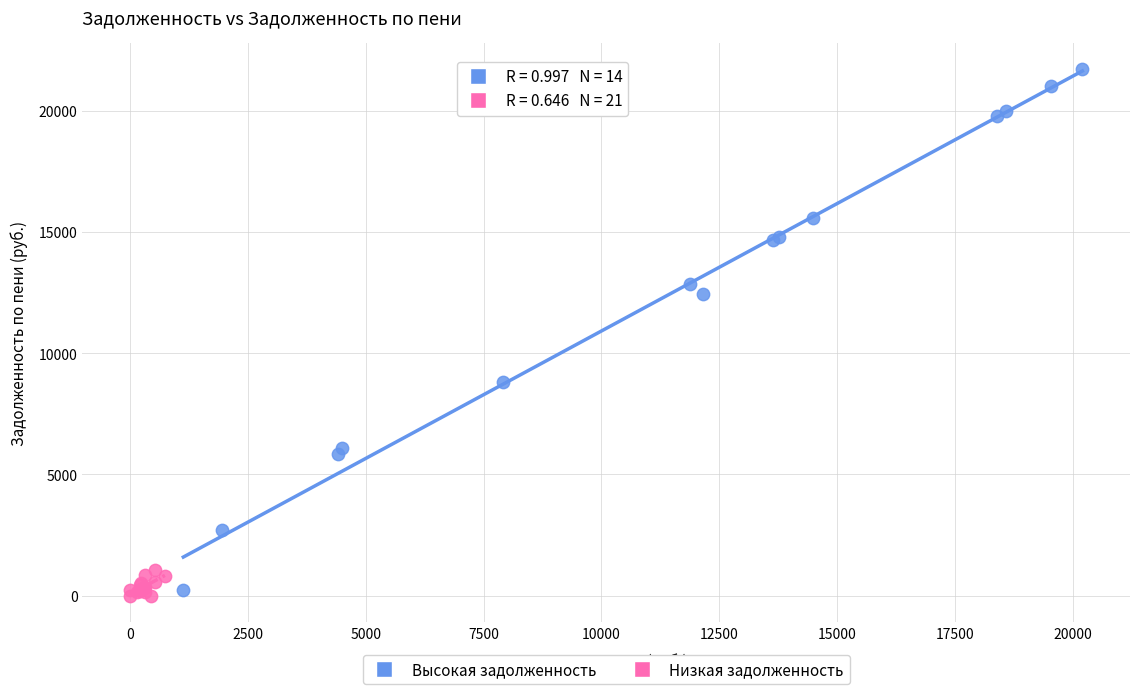

Which series contains the highest Y value?

Высокая задолженность